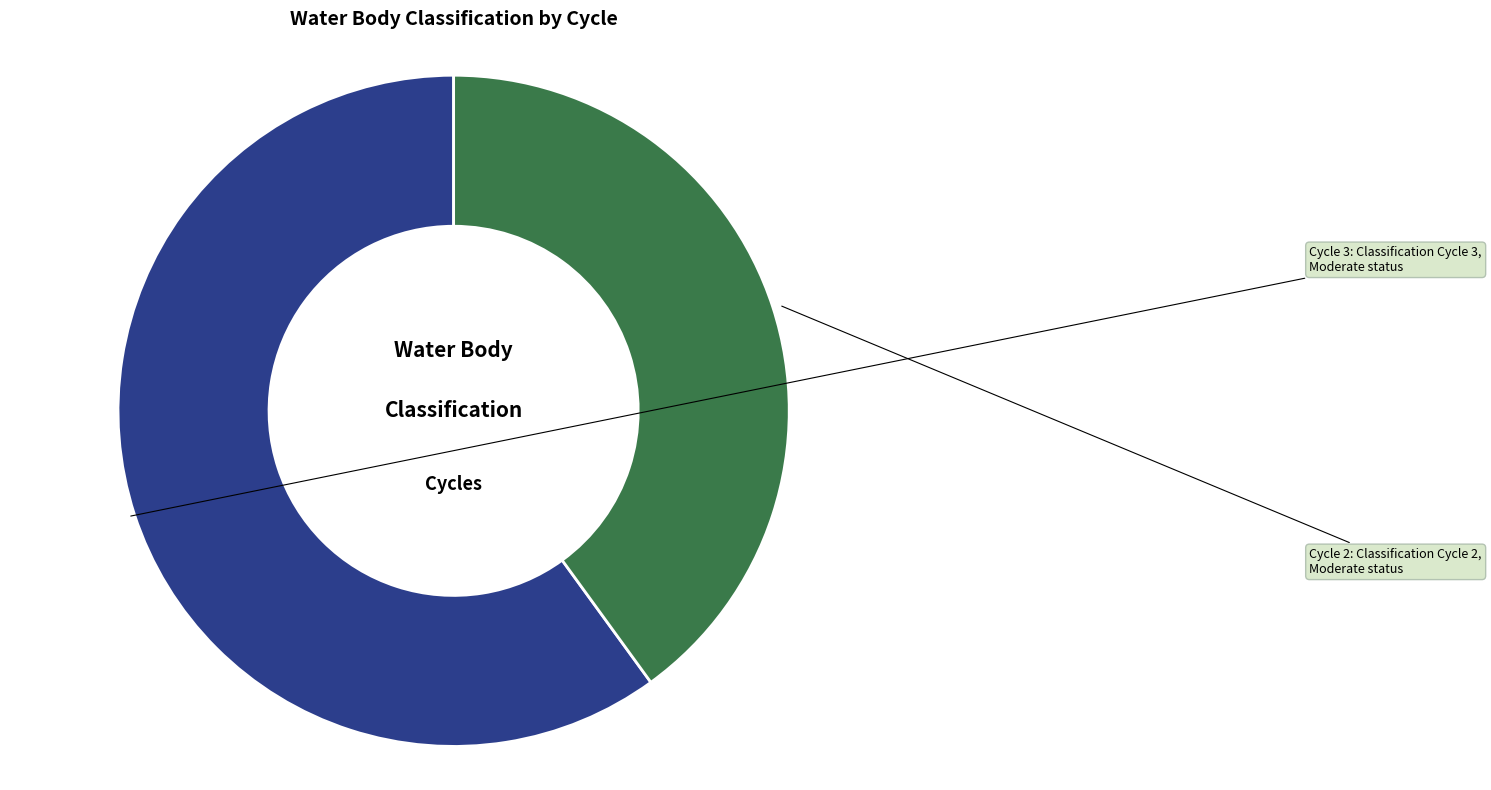

Does any single category account for the majority?

Yes